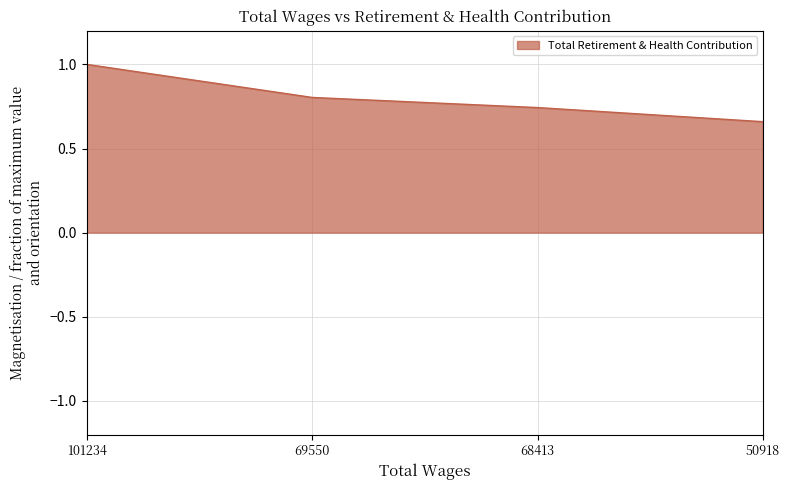

What is the average value?

0.8